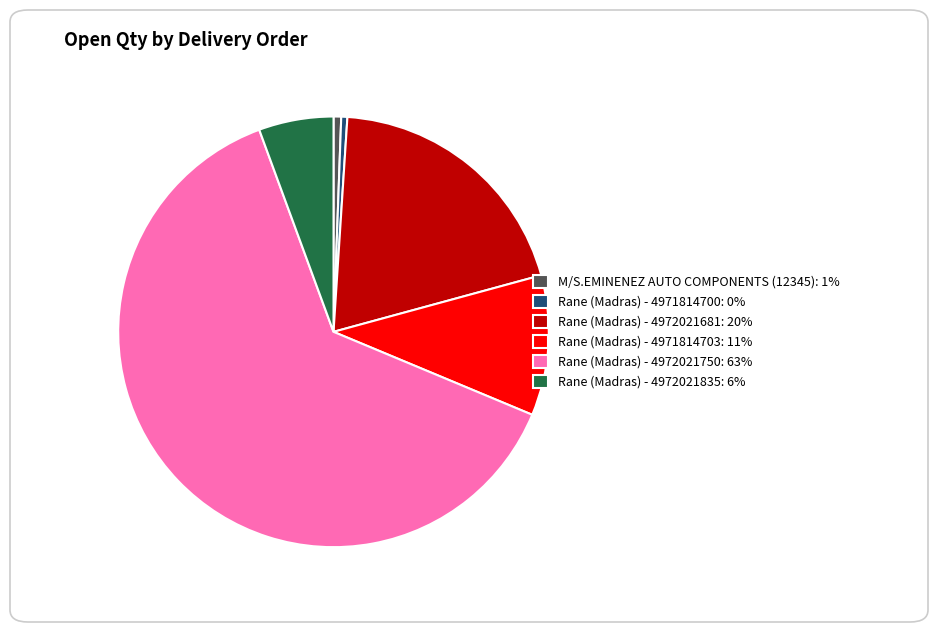

Approximately how many times larger is the value at Rane (Madras) - 4972021681: 20% compared to Rane (Madras) - 4972021750: 63%?

0.3